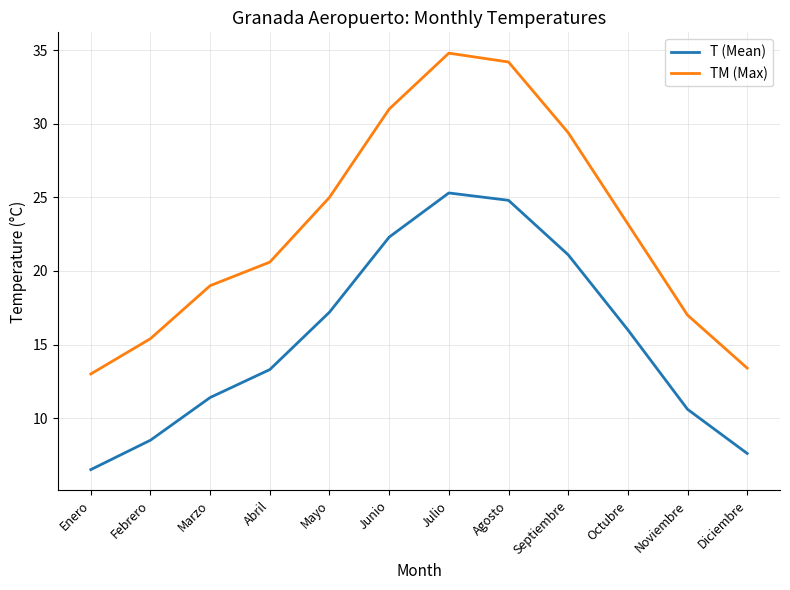

What value does the T (Mean) series have at Junio?

22.3